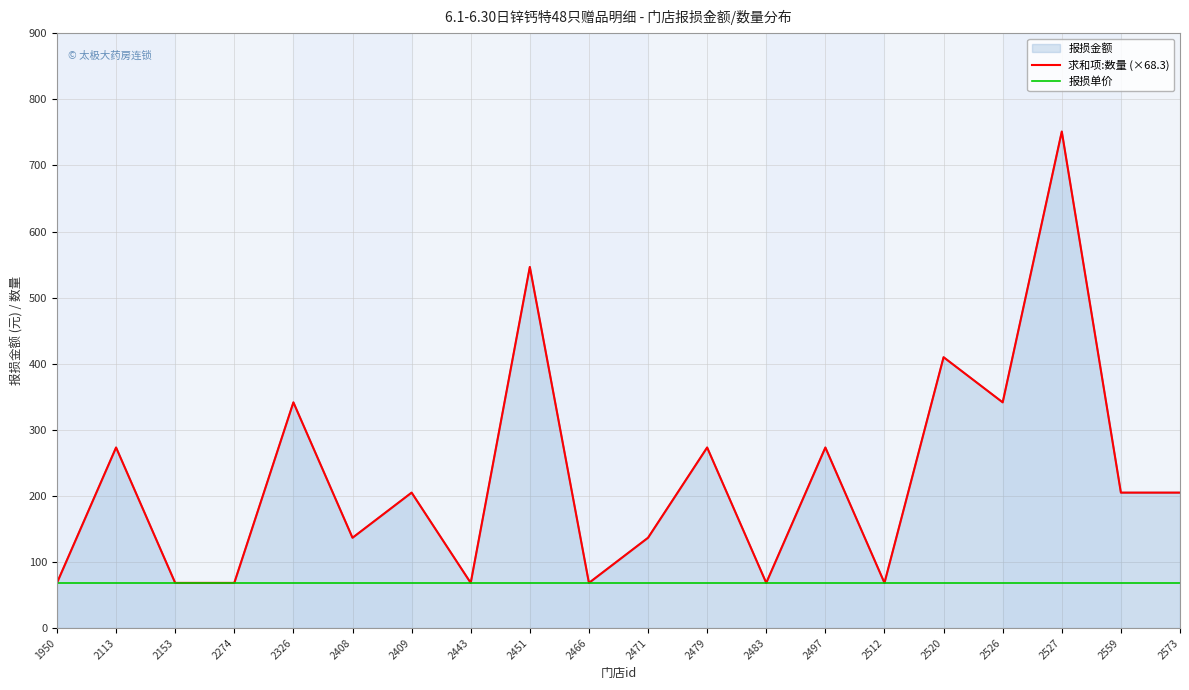

How many series are shown in this chart?

2